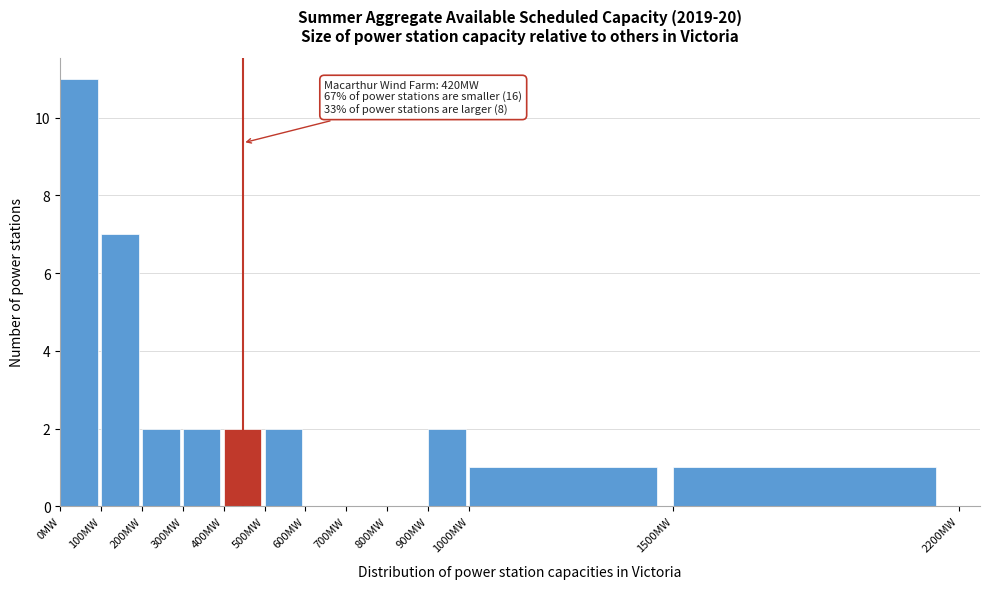

Which range on the x-axis has the tallest bar?

0 to 100